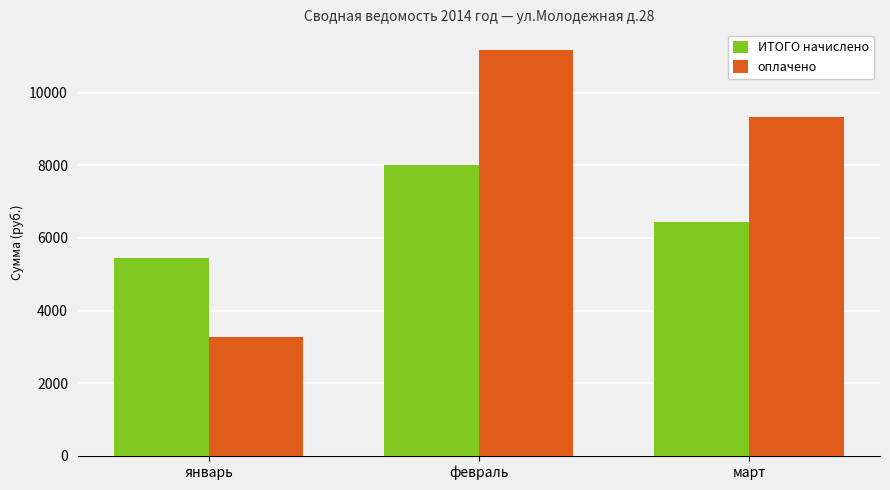

Is it true that оплачено equals 3260.0 at январь?

True